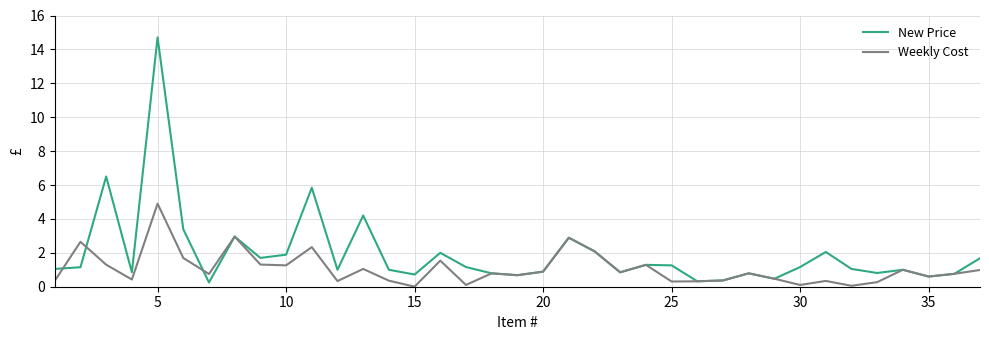

What is the difference between the maximum and minimum values in the Weekly Cost series?

4.9